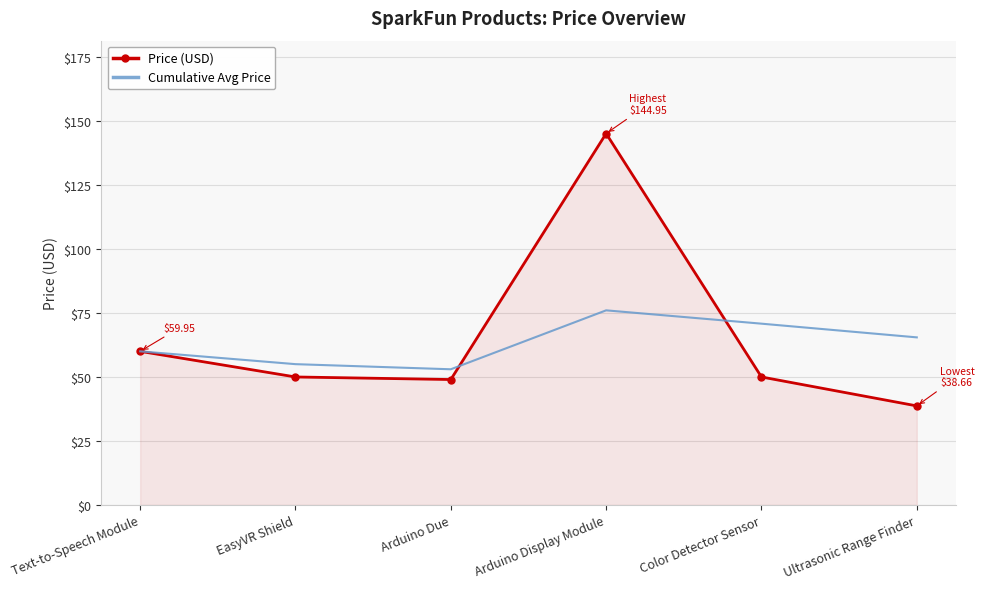

What is the total value across all series at Color Detector Sensor?

120.7